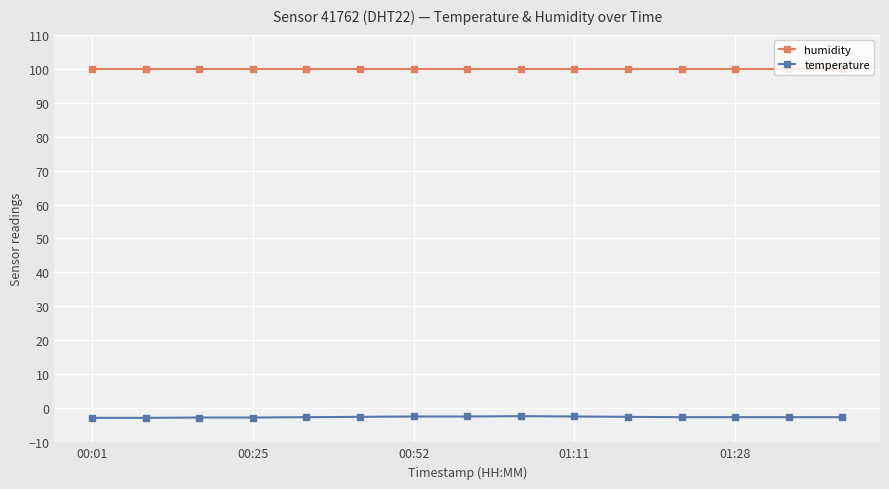

How many categories are shown in the chart?

15